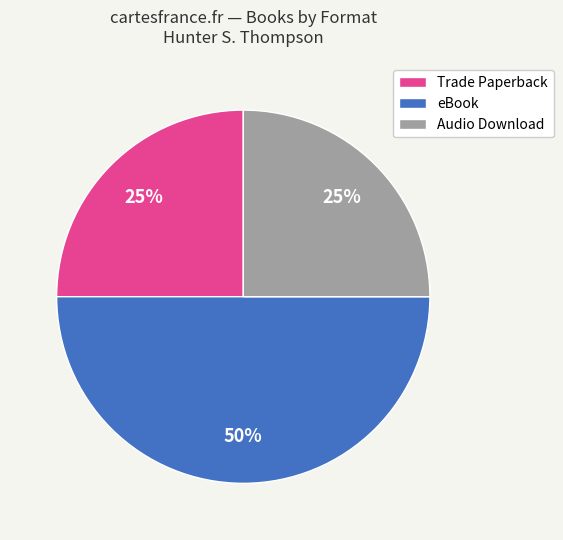

Does Trade Paperback represent more than half of the total?

No